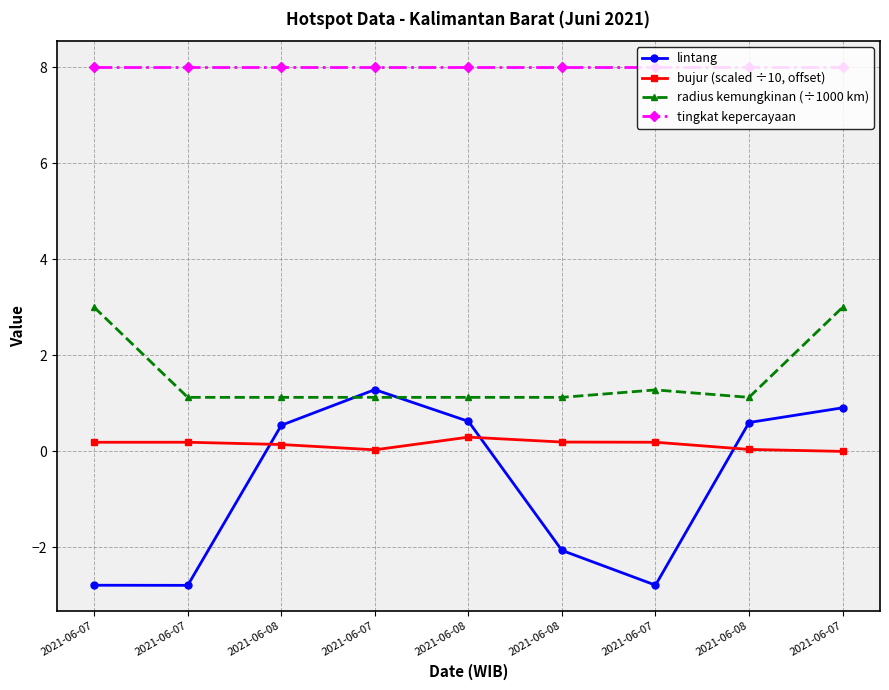

What is the minimum value shown in the chart?

-2.8